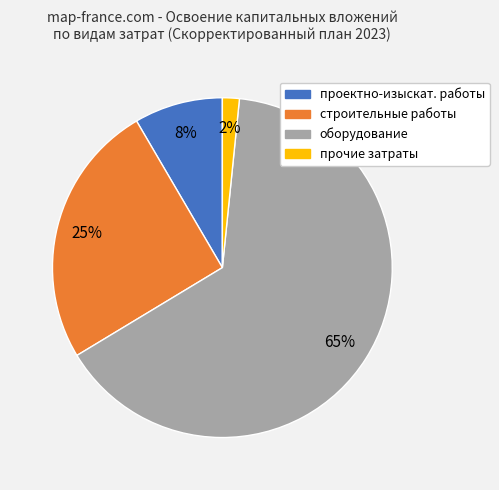

Count the number of slices in the pie.

4